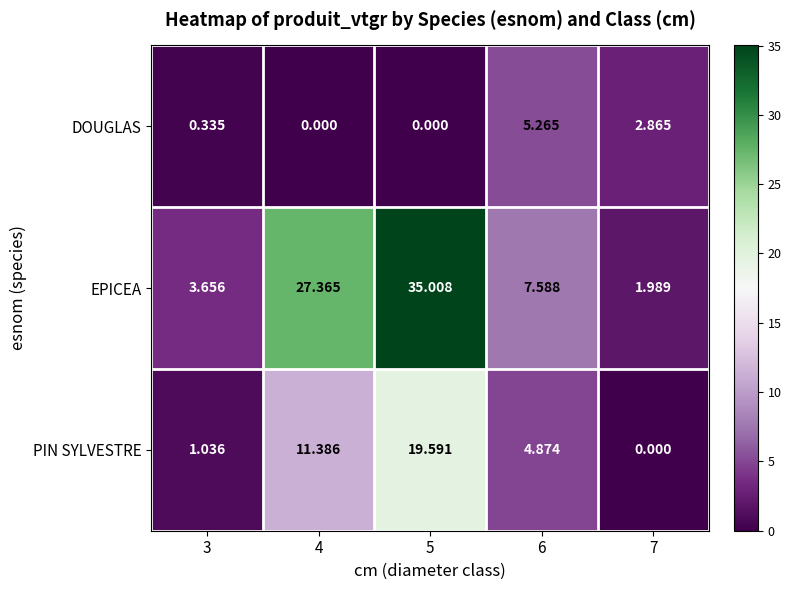

Rank the series at 6 from lowest to highest value.

PIN SYLVESTRE, DOUGLAS, EPICEA